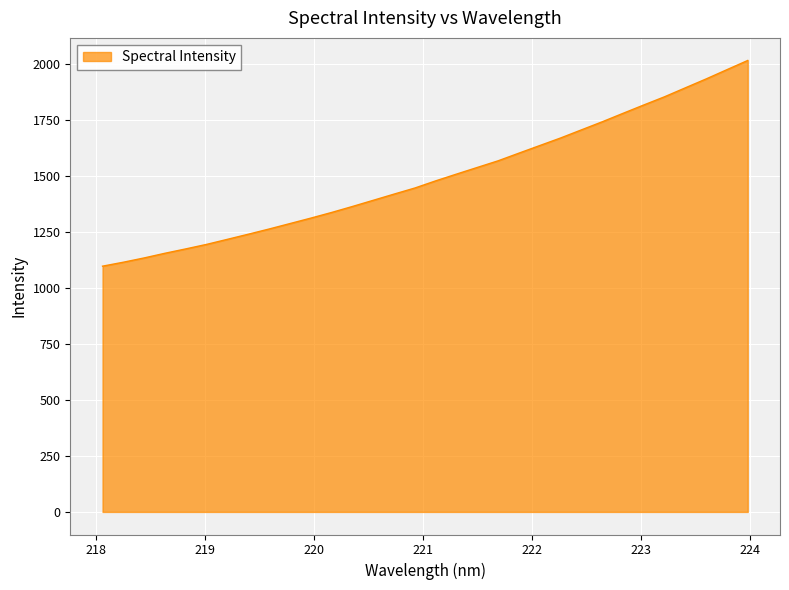

What is the difference between the maximum and minimum values?

918.1